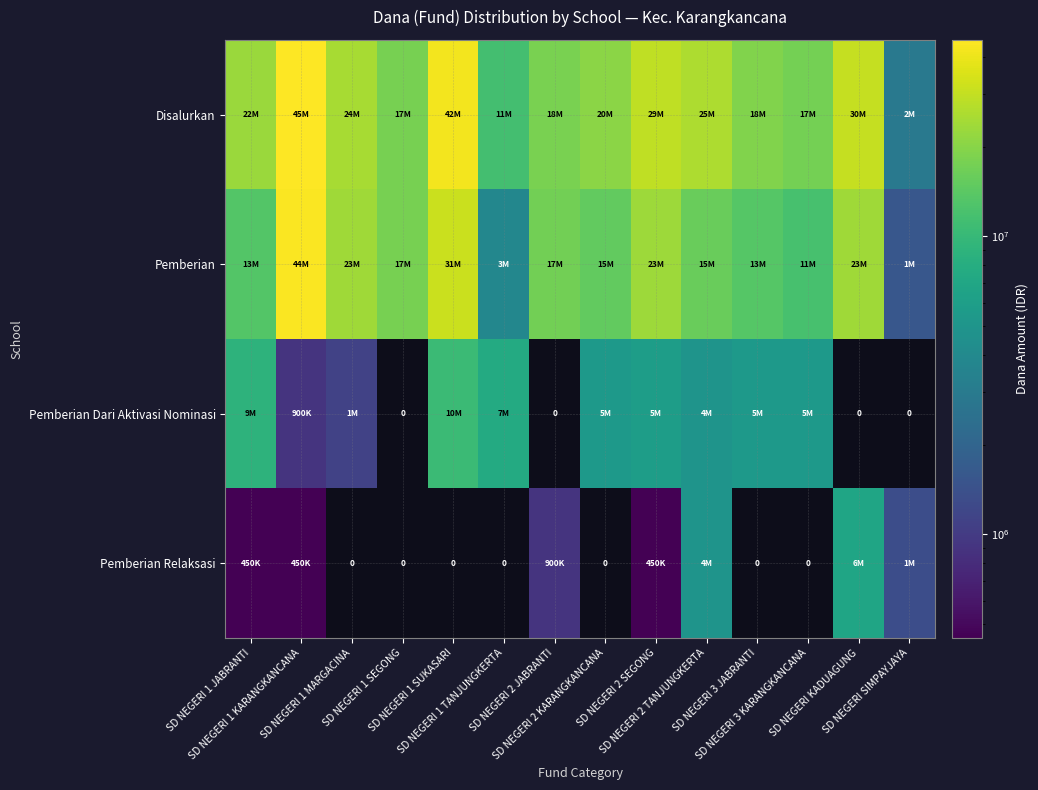

How many positive values does the Pemberian Dari Aktivasi Nominasi series have?

10